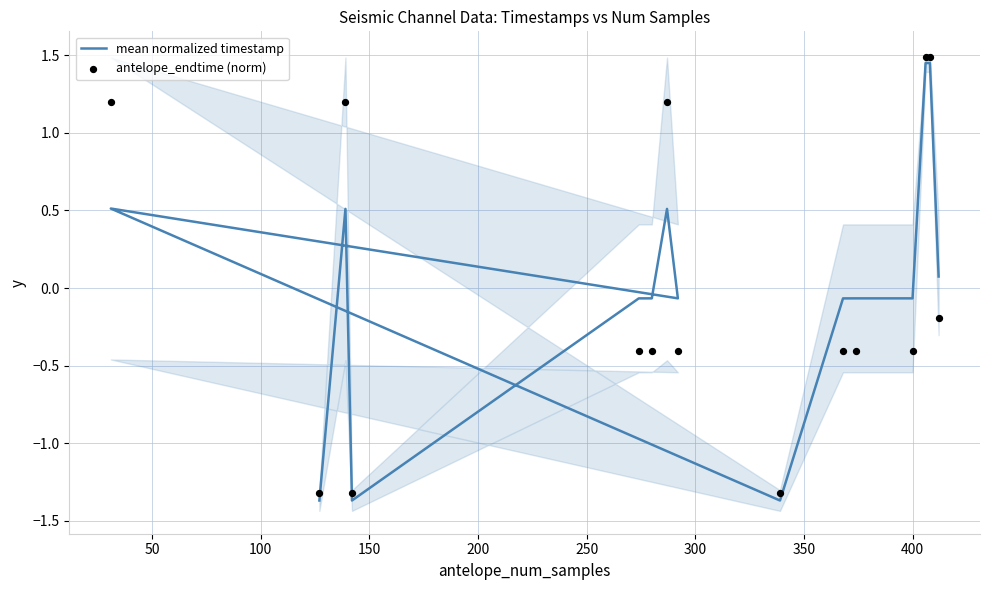

What are all the series names shown in the legend?

mean normalized timestamp, antelope_endtime (norm)